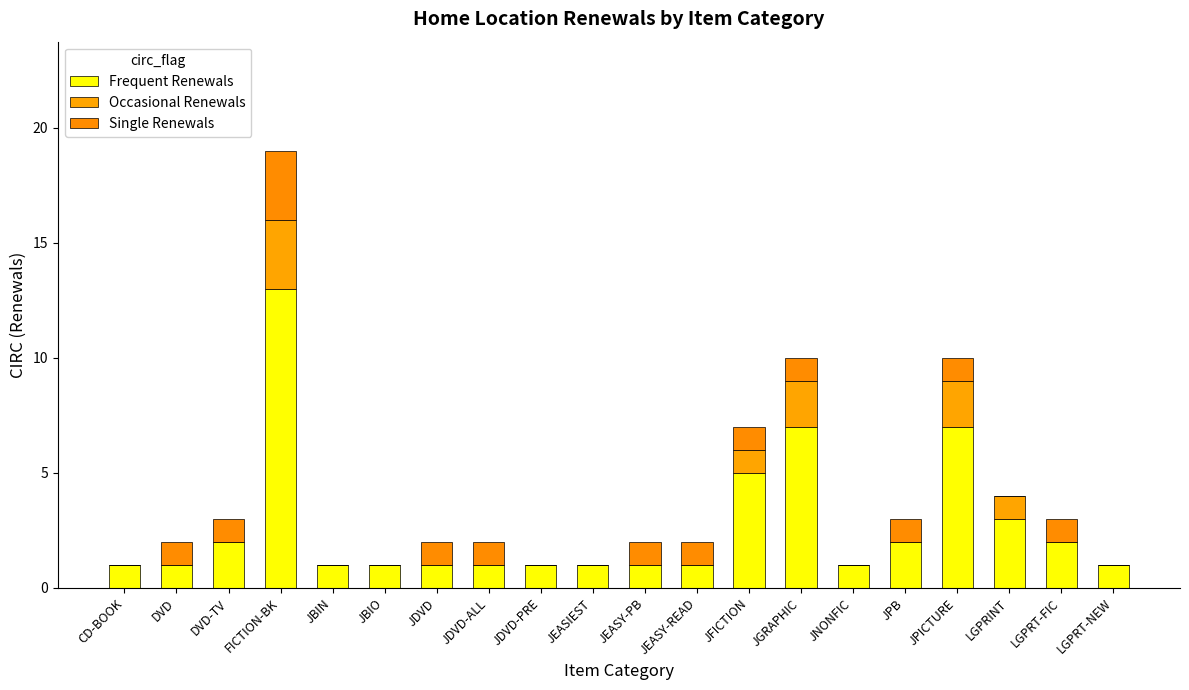

Count the number of data series in this chart.

3